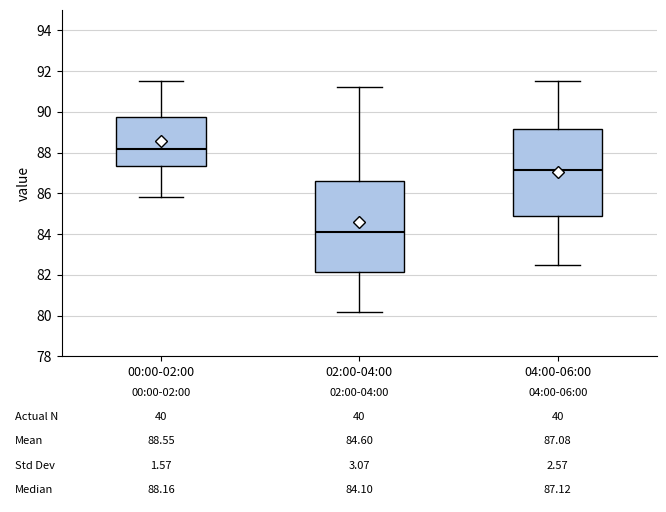

Which box's median line is the highest?

00:00-02:00